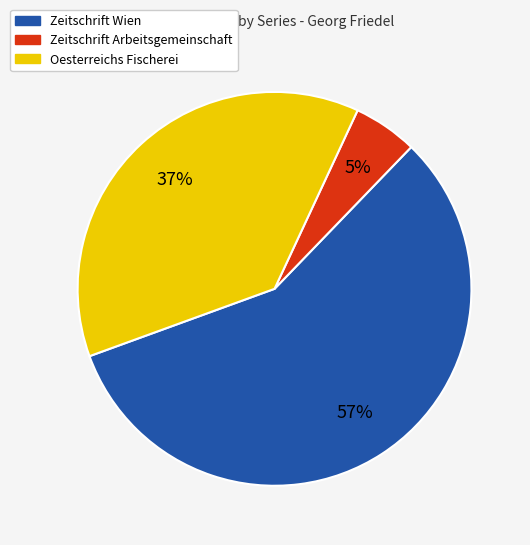

Count the number of slices in the pie.

3